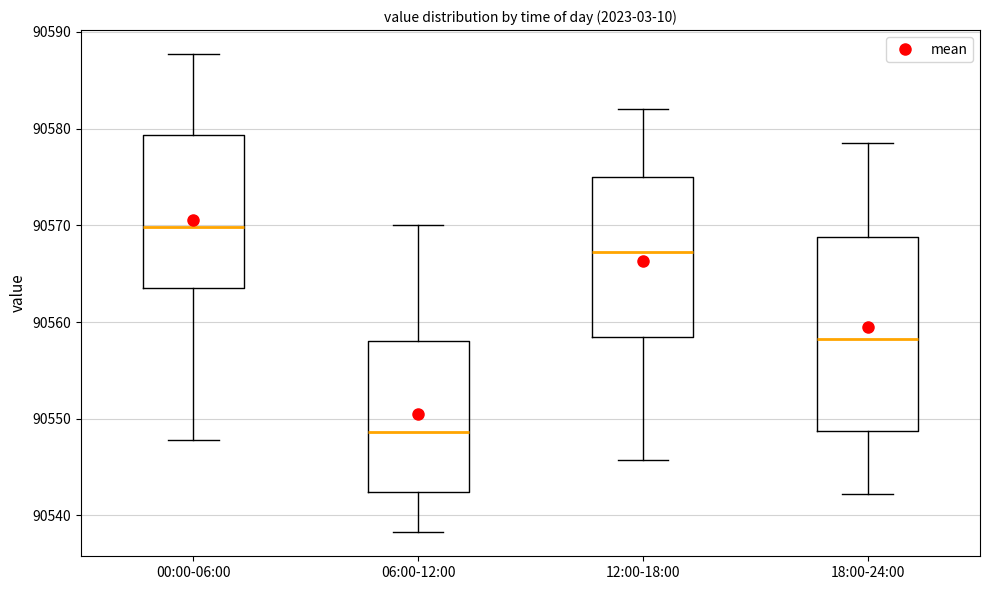

Which box has the lowest median line?

06:00-12:00